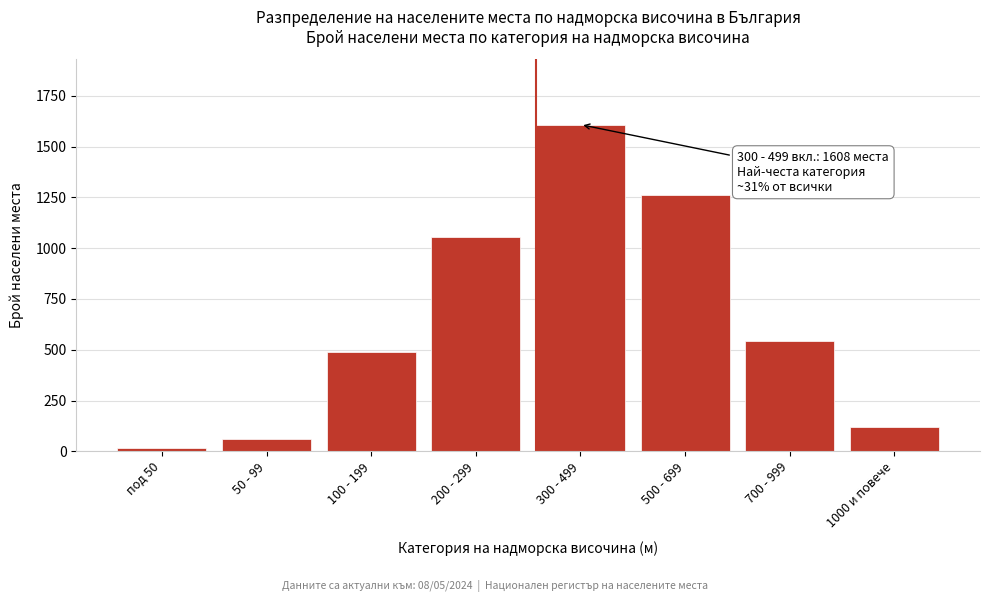

Reading left to right, extract all data points from this chart.

под 50=15	50 - 99=61	100 - 199=489	200 - 299=1056	300 - 499=1608	500 - 699=1262	700 - 999=541	1000 и повече=118